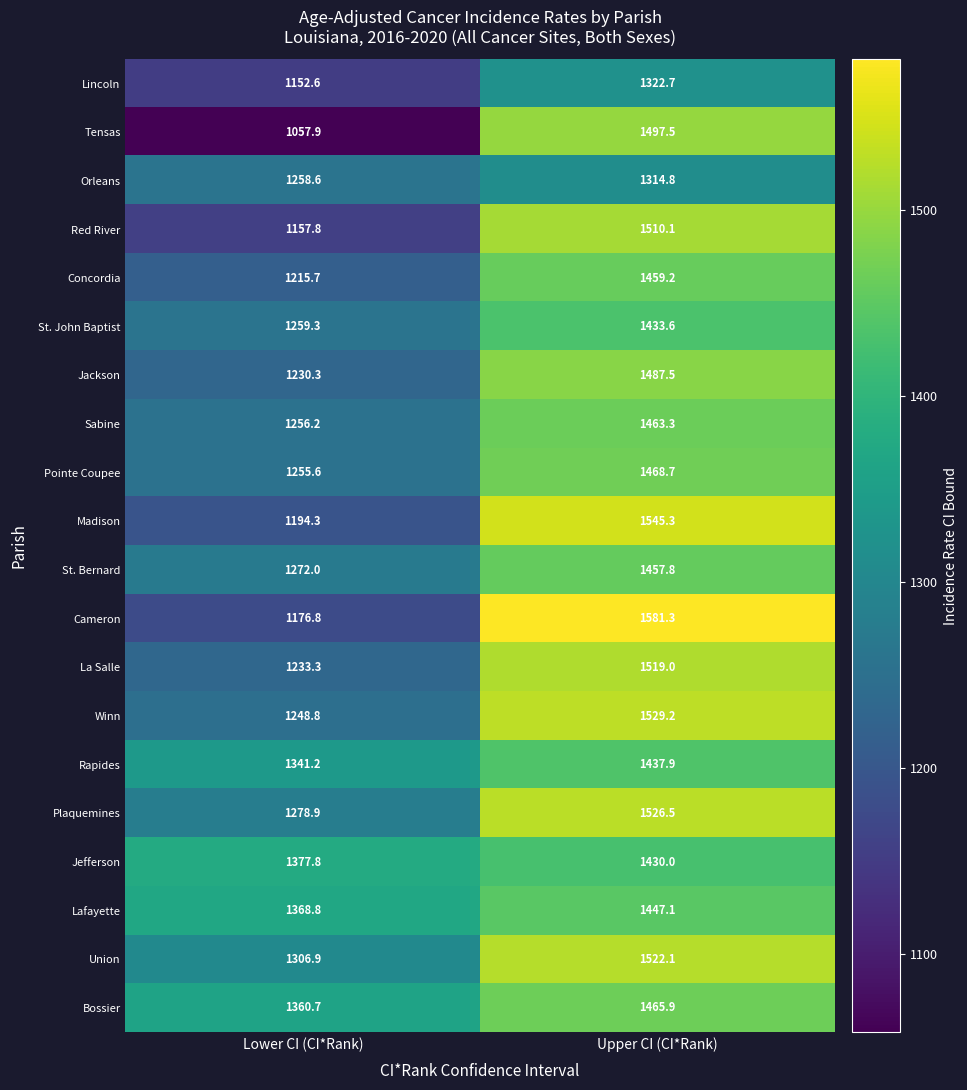

Rank the series by their maximum value, from highest to lowest.

Cameron, Madison, Winn, Plaquemines, Union, La Salle, Red River, Tensas, Jackson, Pointe Coupee, Bossier, Sabine, Concordia, St. Bernard, Lafayette, Rapides, St. John Baptist, Jefferson, Lincoln, Orleans